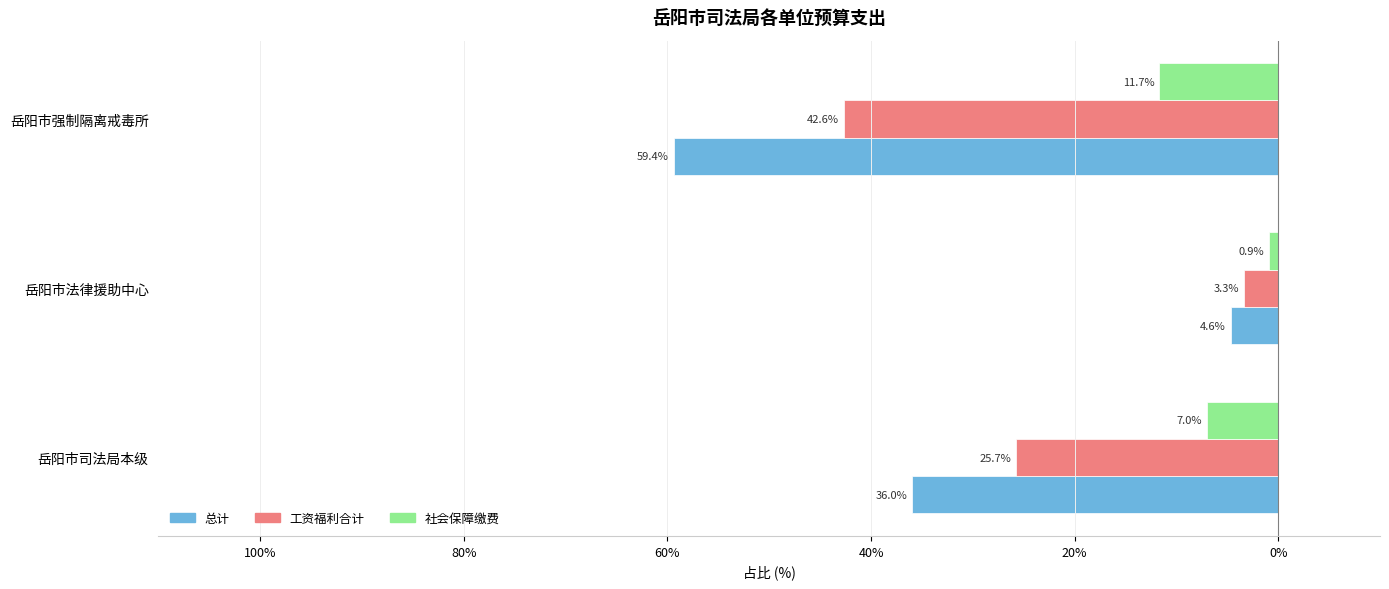

What are all the series names shown in the legend?

总计, 工资福利合计, 社会保障缴费